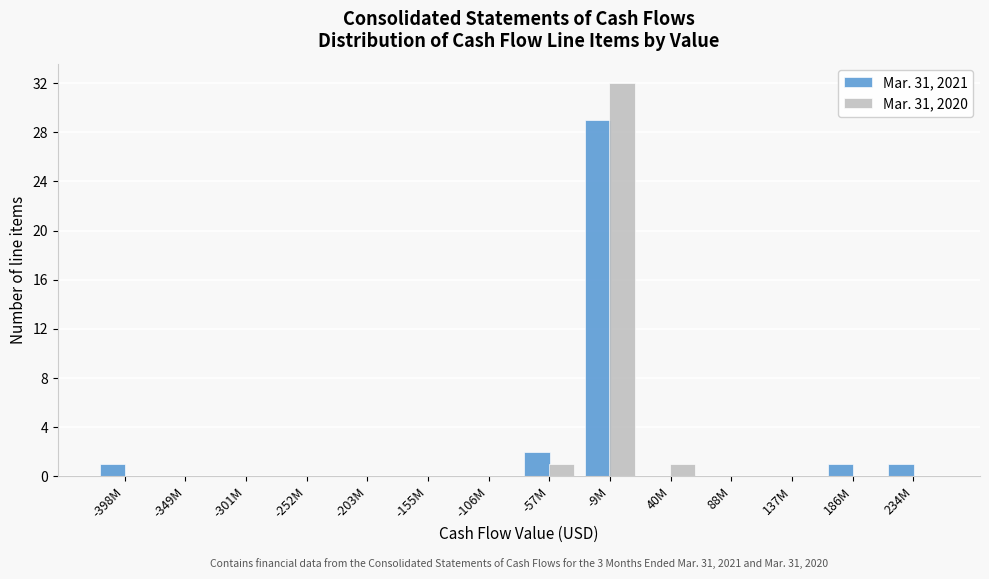

True or false: Mar. 31, 2021 has a value of 1 at 186M.

True